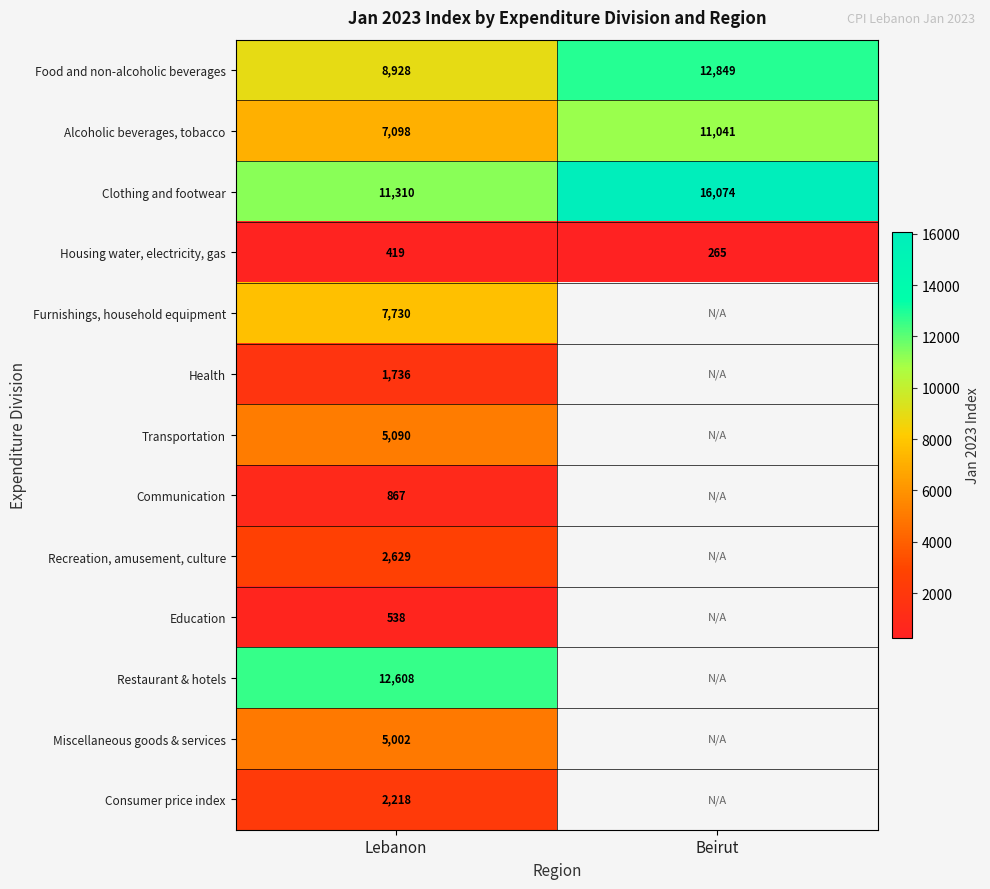

Rank the series at Lebanon from lowest to highest value.

Housing water, electricity, gas, Education, Communication, Health, Consumer price index, Recreation, amusement, culture, Miscellaneous goods & services, Transportation, Alcoholic beverages, tobacco, Furnishings, household equipment, Food and non-alcoholic beverages, Clothing and footwear, Restaurant & hotels